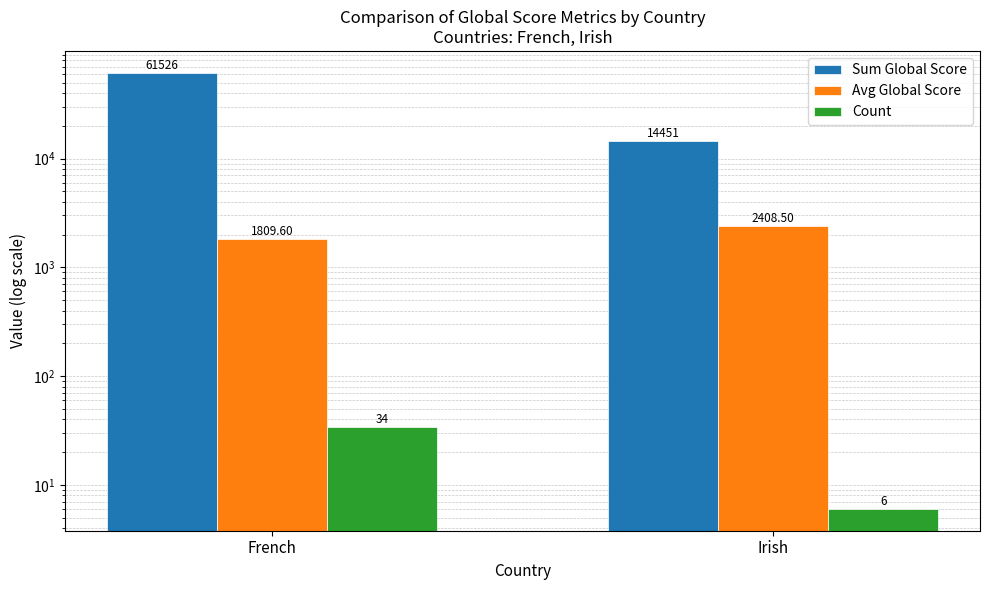

What is the difference between the Count values at French and Irish?

28.0